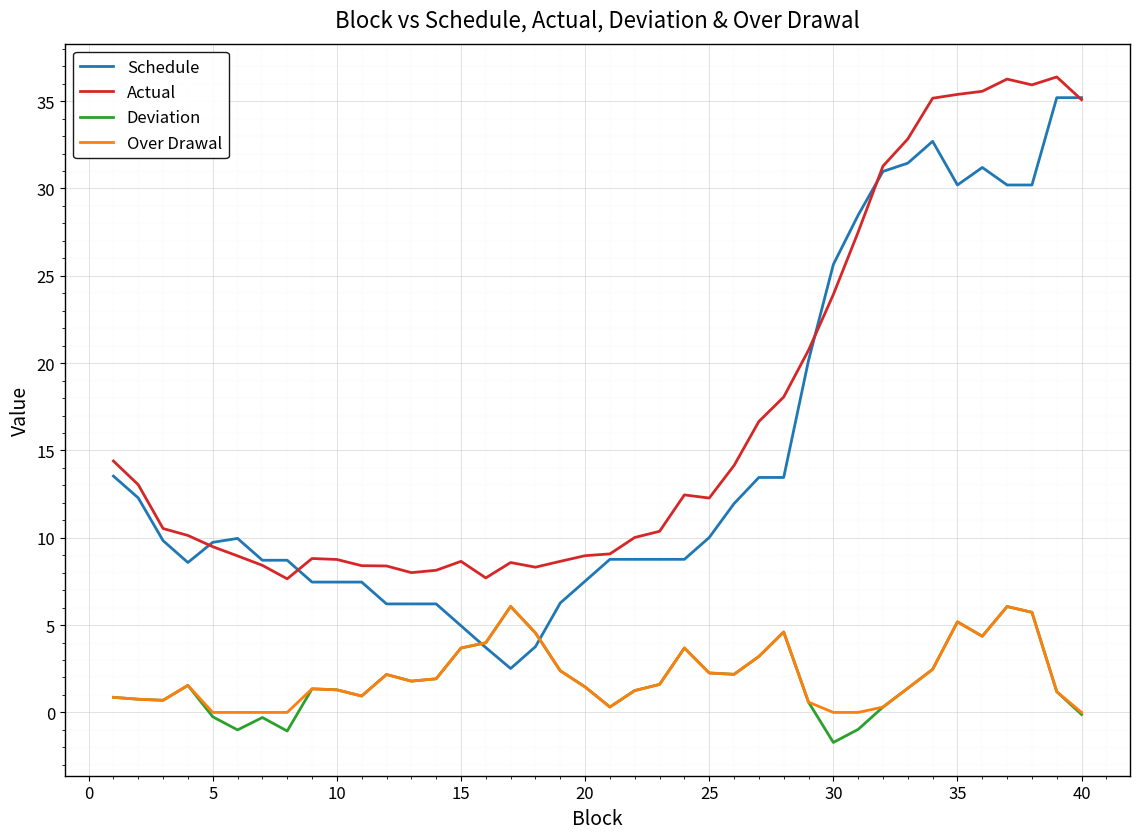

What is the minimum value for Schedule?

2.5